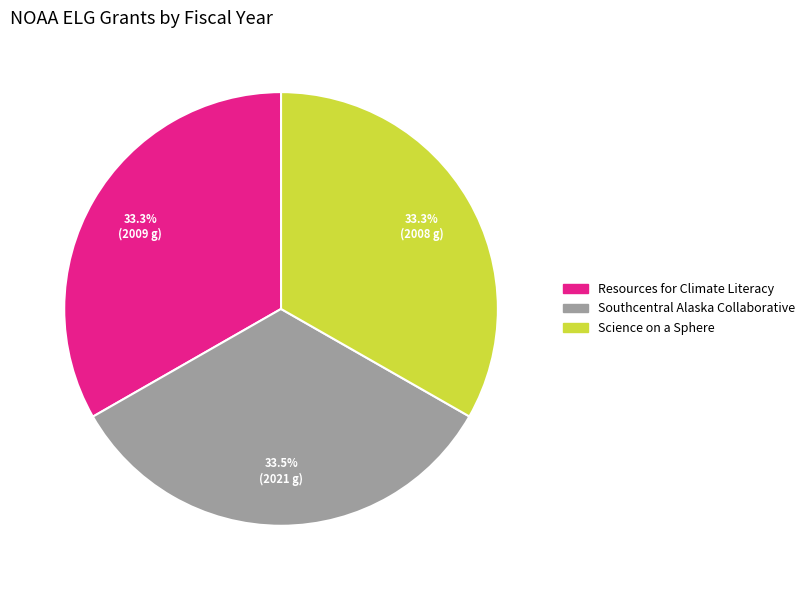

Approximately how many times larger is the value at Resources for Climate Literacy compared to Science on a Sphere?

1.0